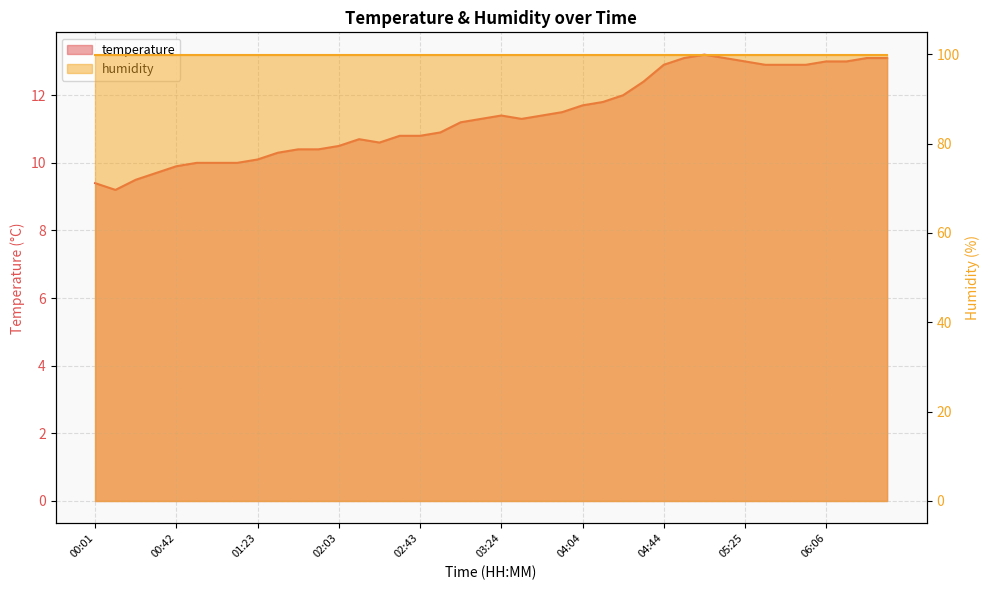

Which category has the lowest value across all series?

00:11